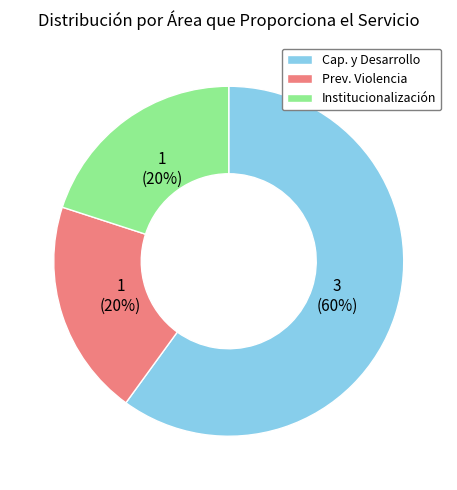

Count the number of slices in the pie.

3